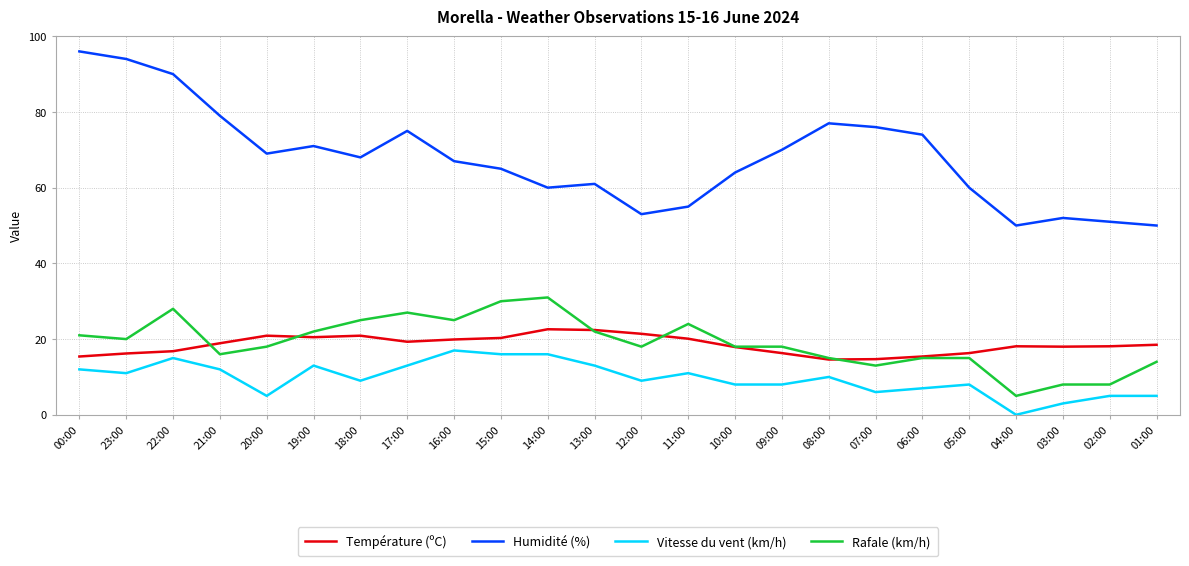

Rank the series at 03:00 from highest to lowest value.

Humidité (%), Température (ºC), Rafale (km/h), Vitesse du vent (km/h)